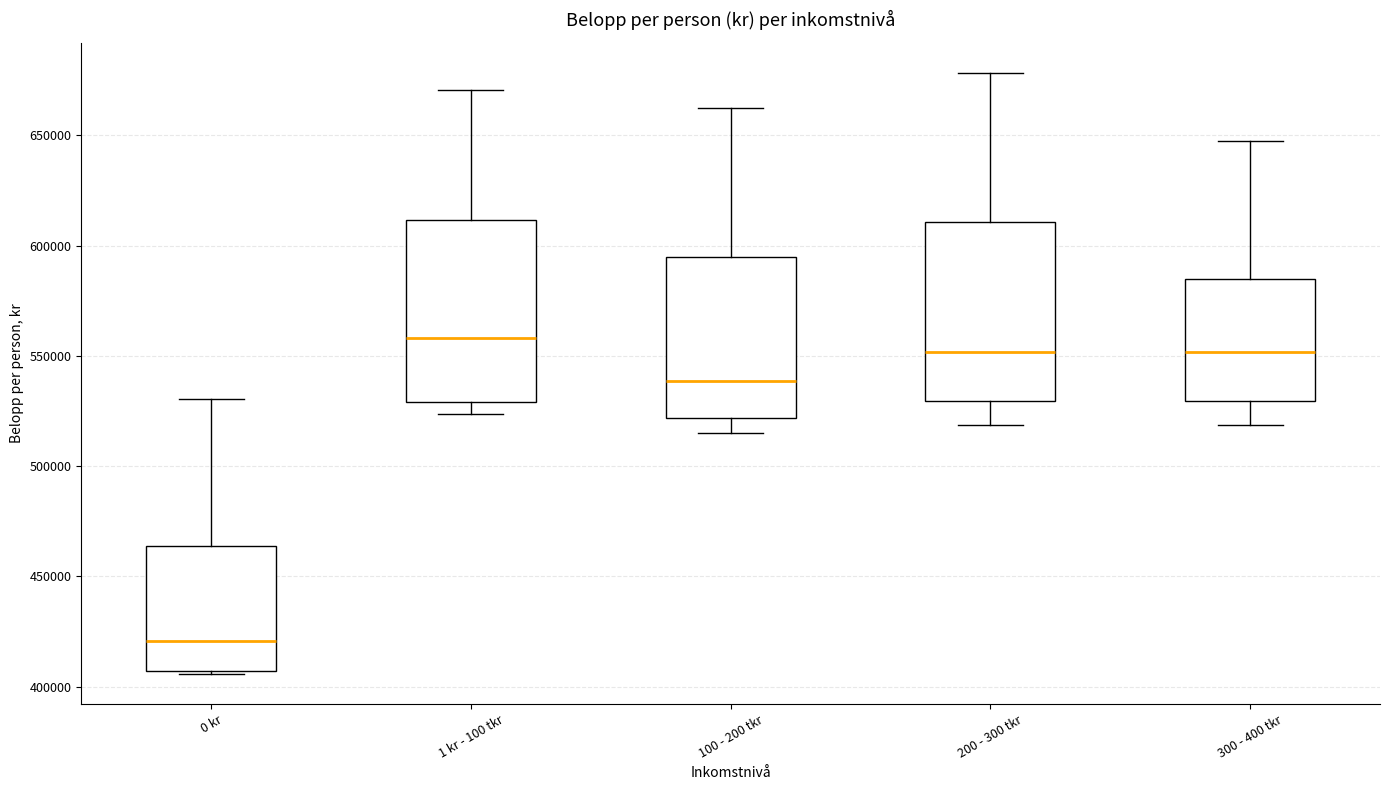

Reading left to right, transcribe this box plot: for each box, give where its median line is, the range the box spans, and where its two whiskers end, as read against the y-axis. The values are not printed on the chart, so give them approximately, as read against the axis.

0 kr: median 420000, box 405000 to 465000, whiskers 405000 to 530000
1 kr - 100 tkr: median 560000, box 530000 to 610000, whiskers 525000 to 670000
100 - 200 tkr: median 540000, box 520000 to 595000, whiskers 515000 to 660000
200 - 300 tkr: median 550000, box 530000 to 610000, whiskers 520000 to 680000
300 - 400 tkr: median 550000, box 530000 to 585000, whiskers 520000 to 645000